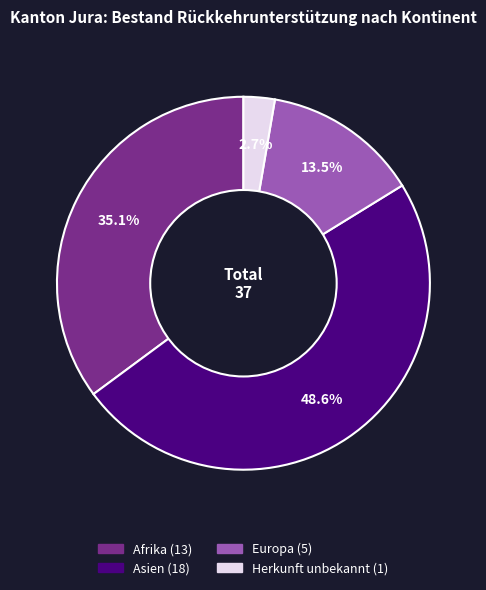

Does any single category account for the majority?

No